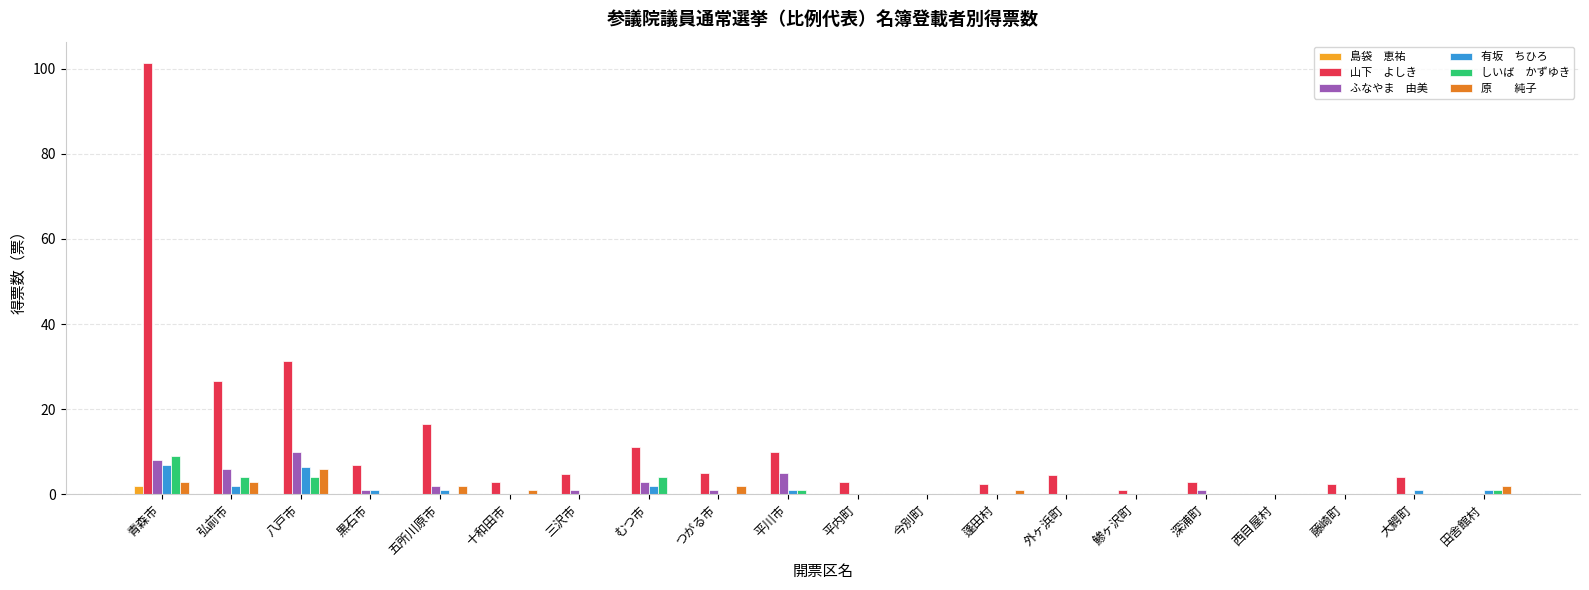

What is the total value across all series at 藤崎町?

2.5